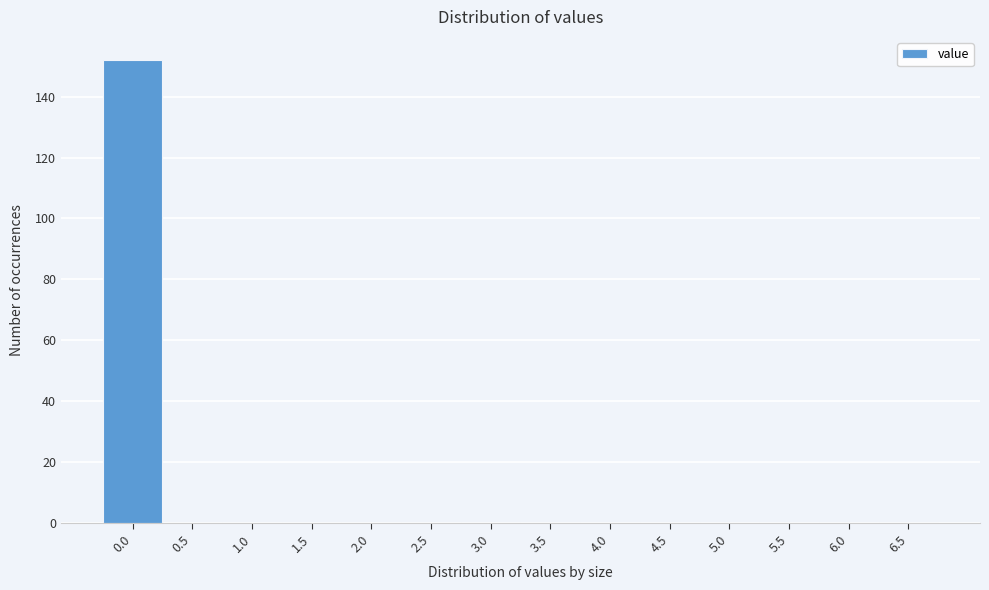

Reading left to right, transcribe all the data shown in this chart.

0.0=152	0.5=0	1.0=0	1.5=0	2.0=0	2.5=0	3.0=0	3.5=0	4.0=0	4.5=0	5.0=0	5.5=0	6.0=0	6.5=0